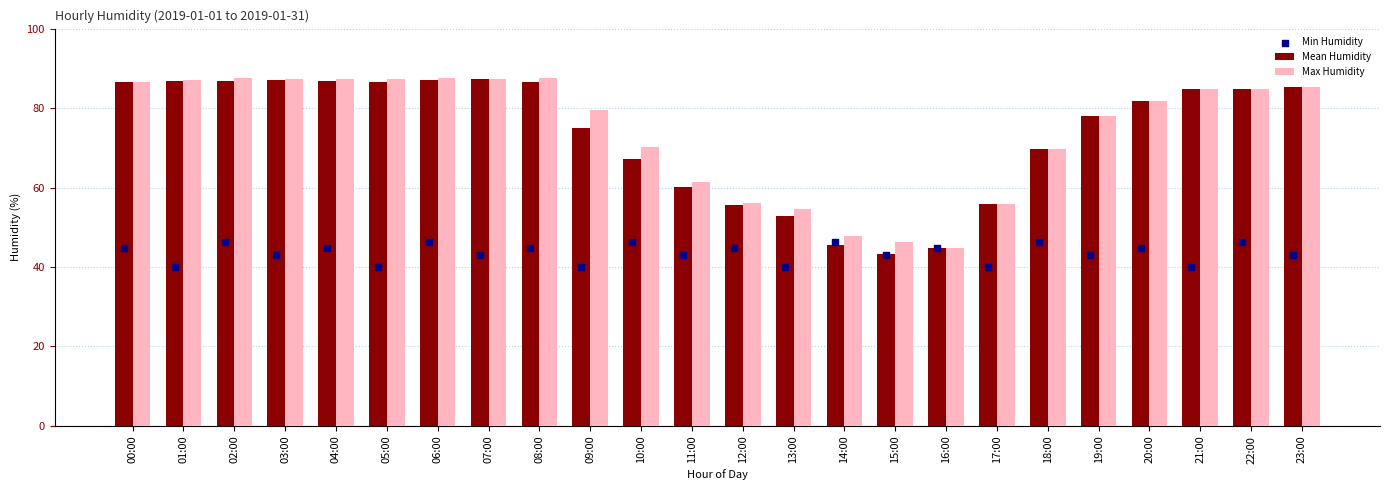

Which series contains the lowest Y value?

Min Humidity